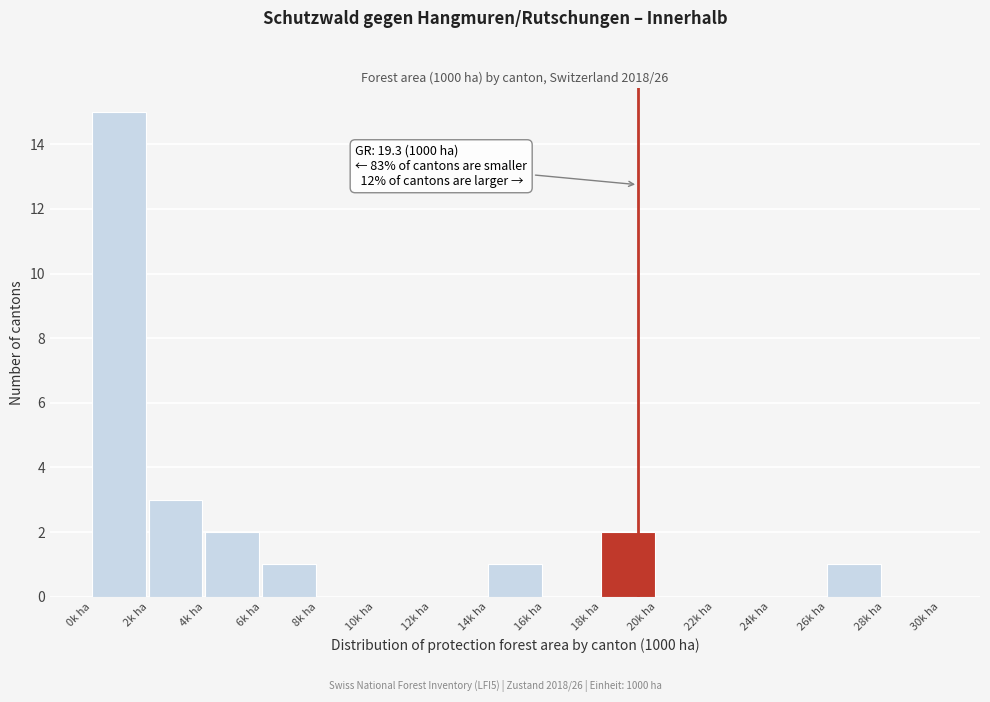

Which range on the x-axis has the tallest bar?

0 to 2